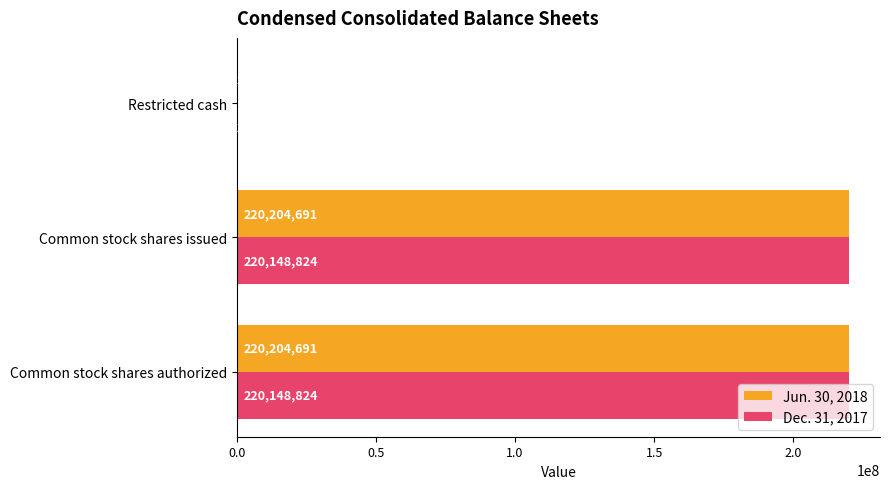

What is the average value of the Jun. 30, 2018 series?

146814749